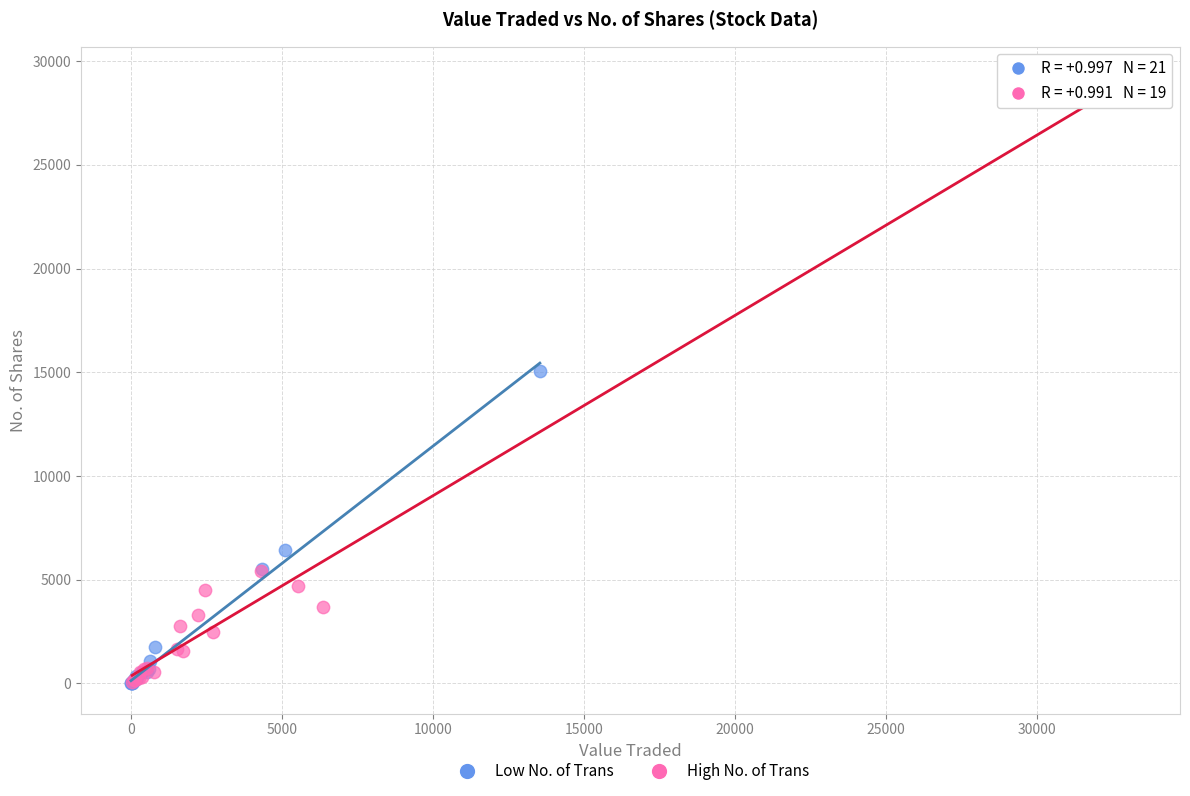

Which series has the largest Y range (max minus min)?

High No. of Trans